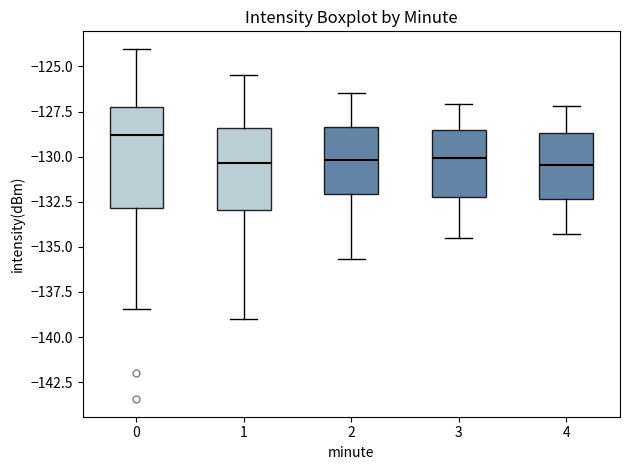

Reading left to right, read every box against the y-axis: the position of its median line, the range the box covers, and the ends of its whiskers. The values are not printed on the chart, so give them approximately, as read against the axis.

0: median -129.0, box -133.0 to -127.5, whiskers -138.5 to -124.0
1: median -130.5, box -133.0 to -128.5, whiskers -139.0 to -125.5
2: median -130.0, box -132.0 to -128.5, whiskers -135.5 to -126.5
3: median -130.0, box -132.0 to -128.5, whiskers -134.5 to -127.0
4: median -130.5, box -132.5 to -128.5, whiskers -134.5 to -127.0